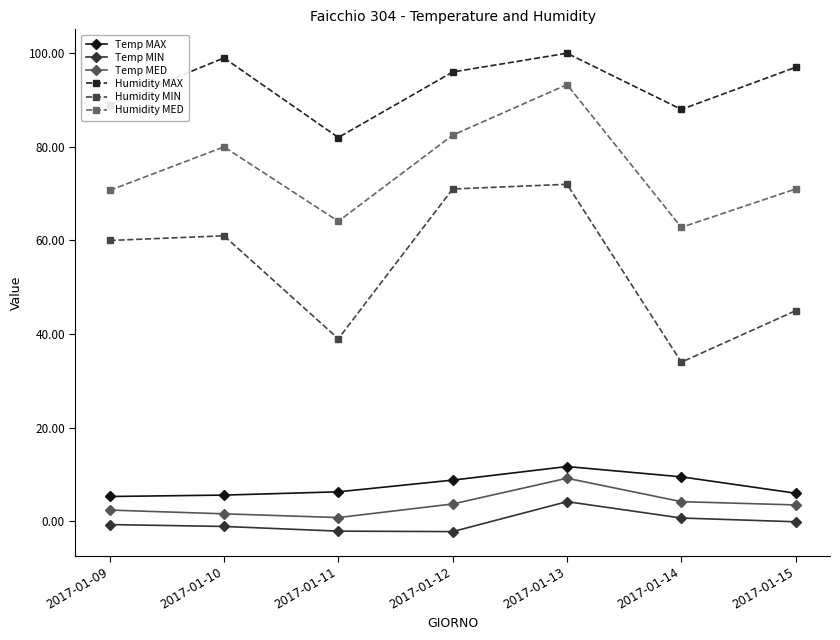

Which series has the largest total across all categories?

Humidity MAX